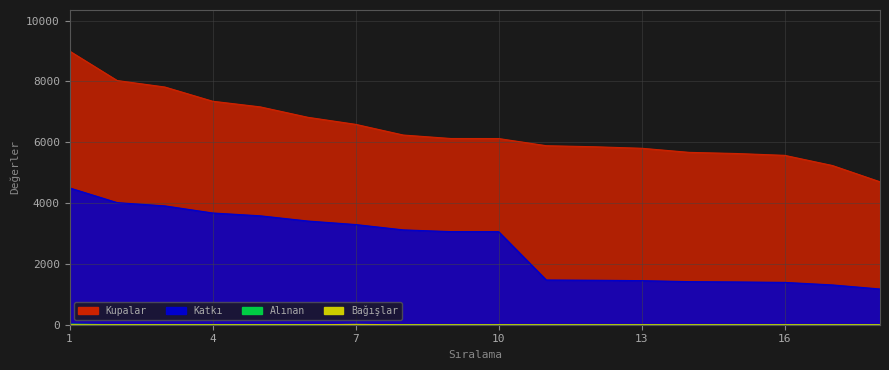

How many lines are shown in the chart?

4